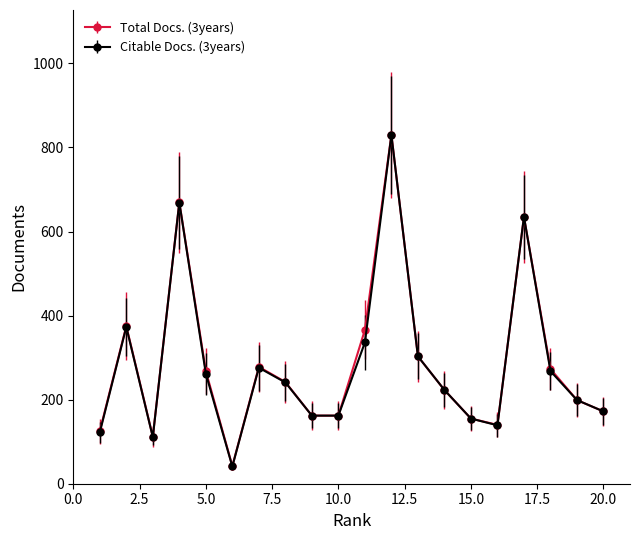

How many series are shown in this chart?

2